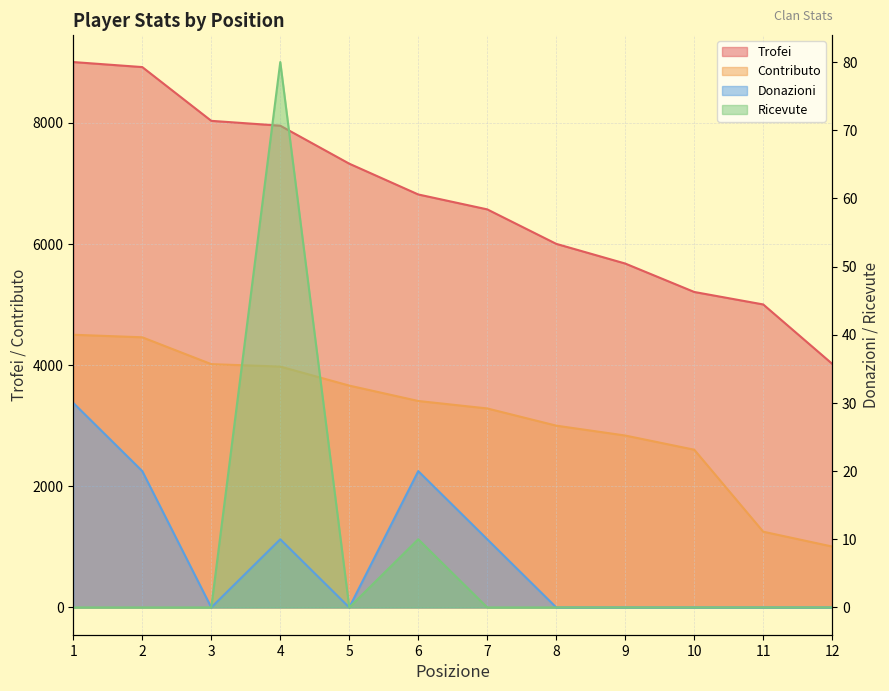

The value of Trofei at 4 is 7950. True or false?

True